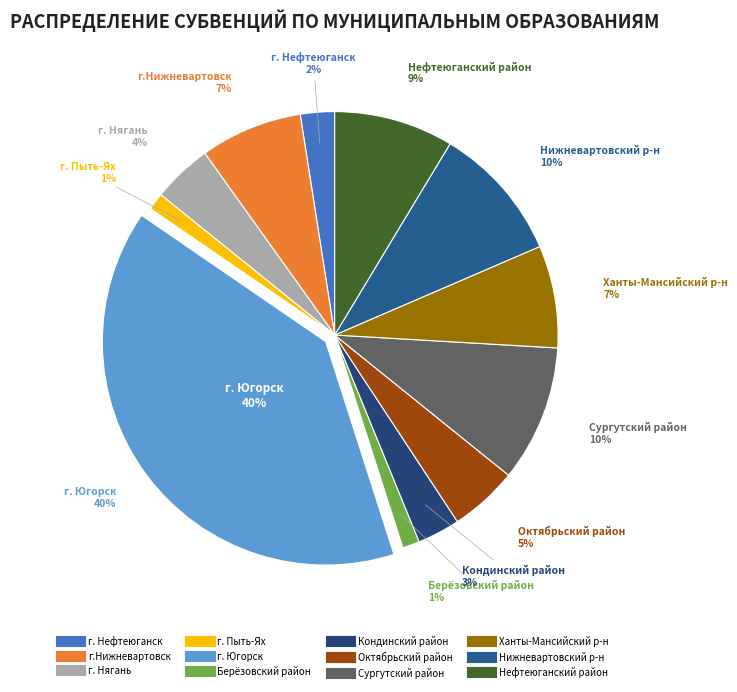

Is it true that Берёзовский район is 1% of the pie?

True